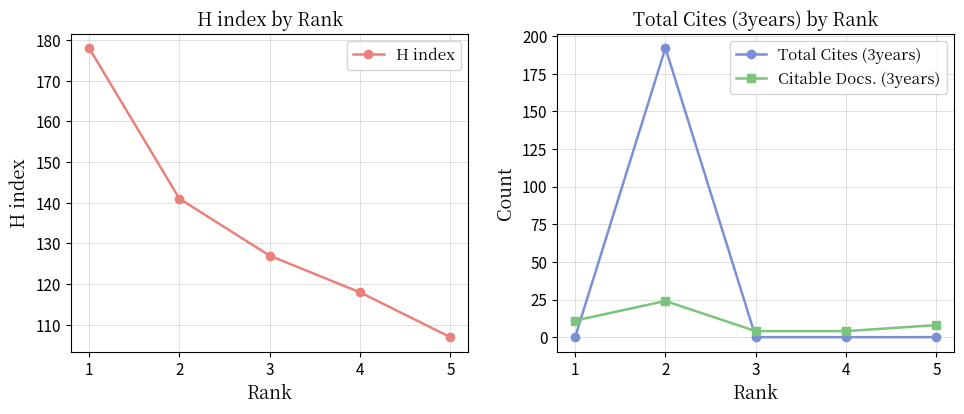

How many values in the Citable Docs. (3years) series exceed 8?

2